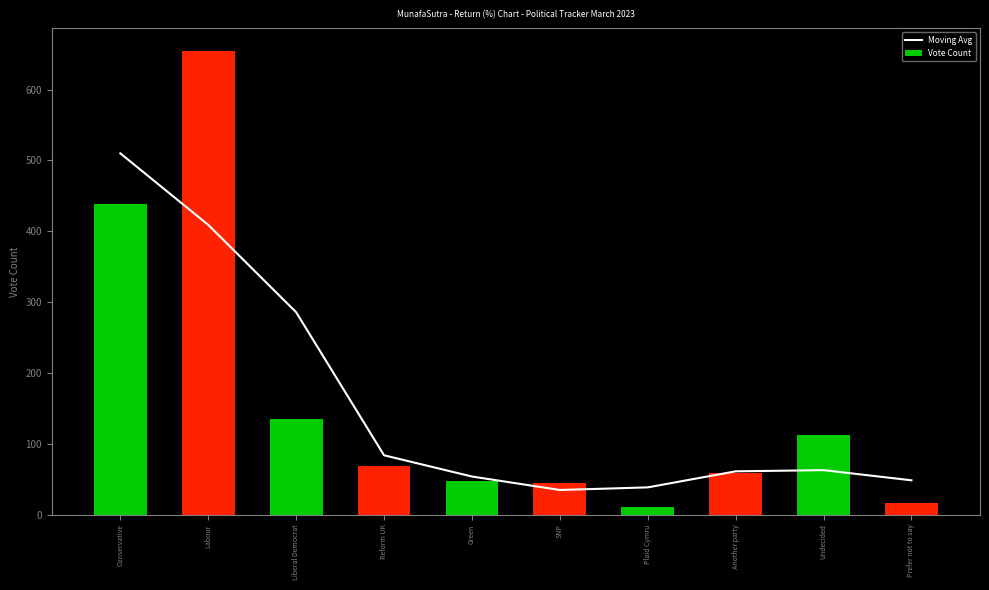

What is the highest value of the Moving Avg series?

510.0